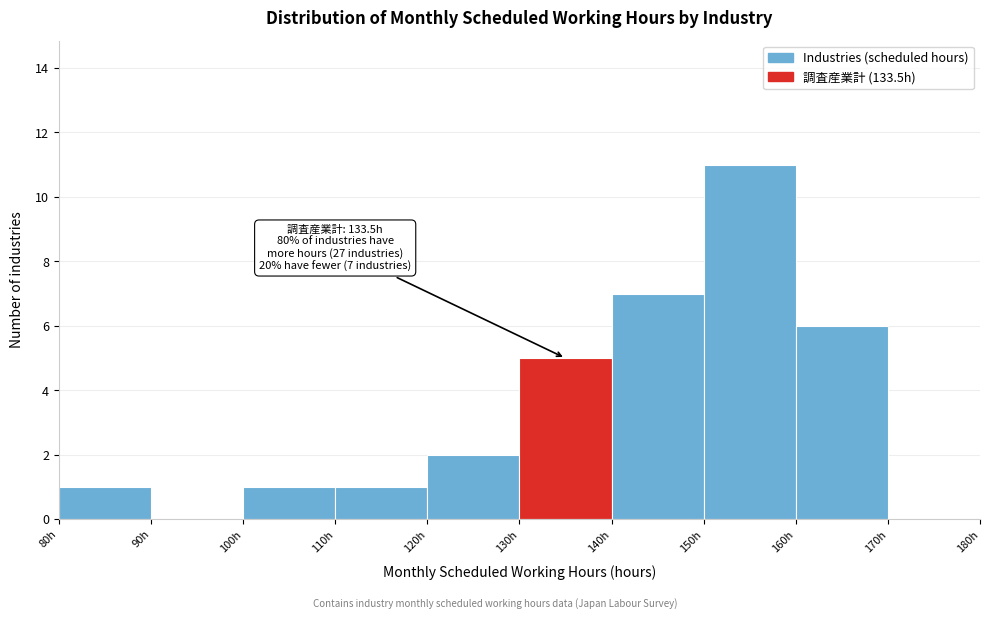

Which range on the x-axis has the tallest bar?

150 to 160